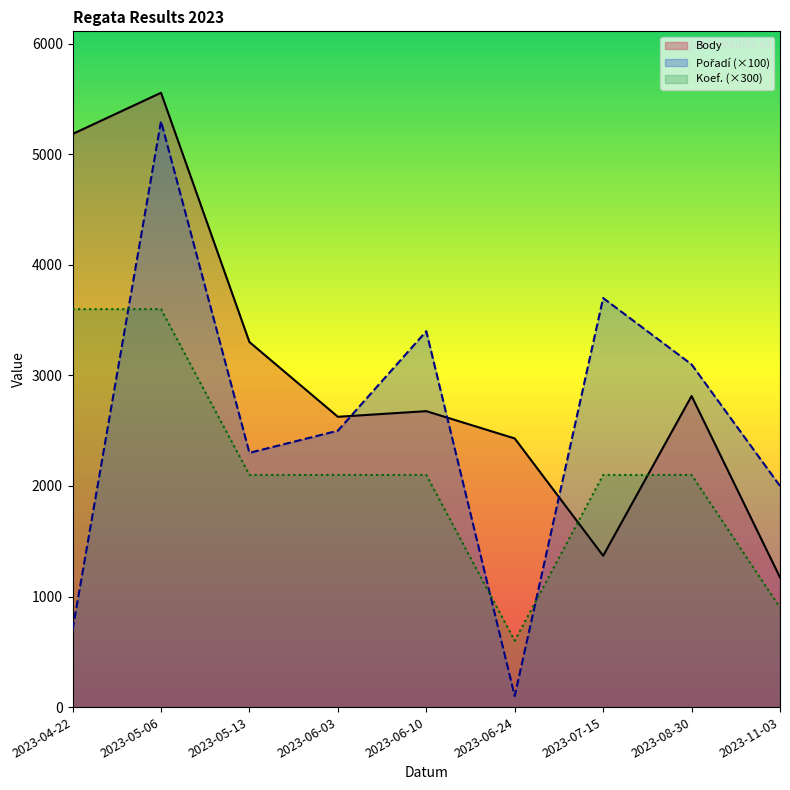

At how many categories does at least one series exceed 1261?

9